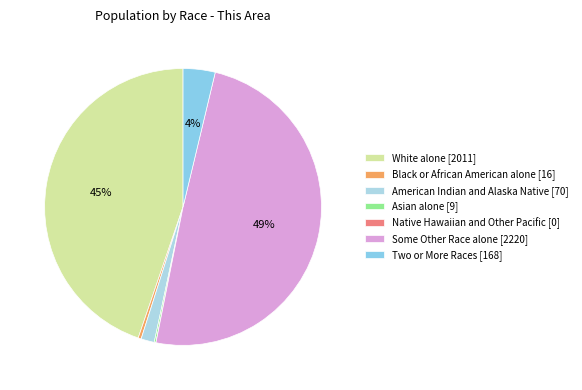

True or false: American Indian and Alaska Native accounts for 2% of the total.

True